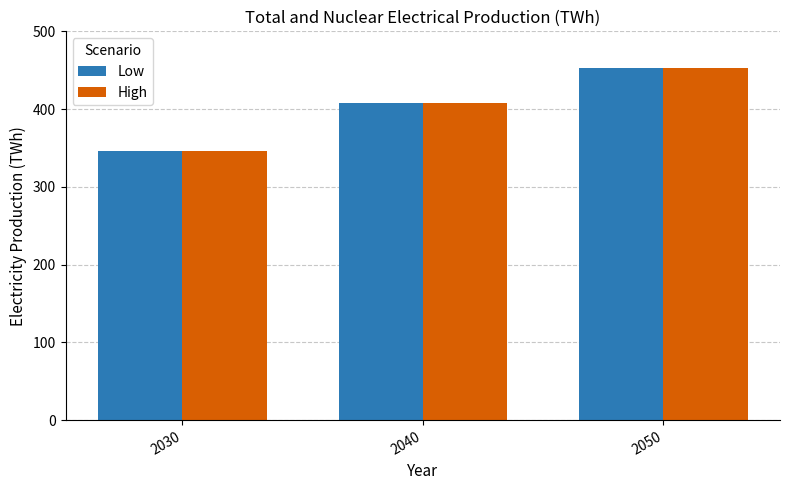

True or false: High has a value of 180 at 2050.

False